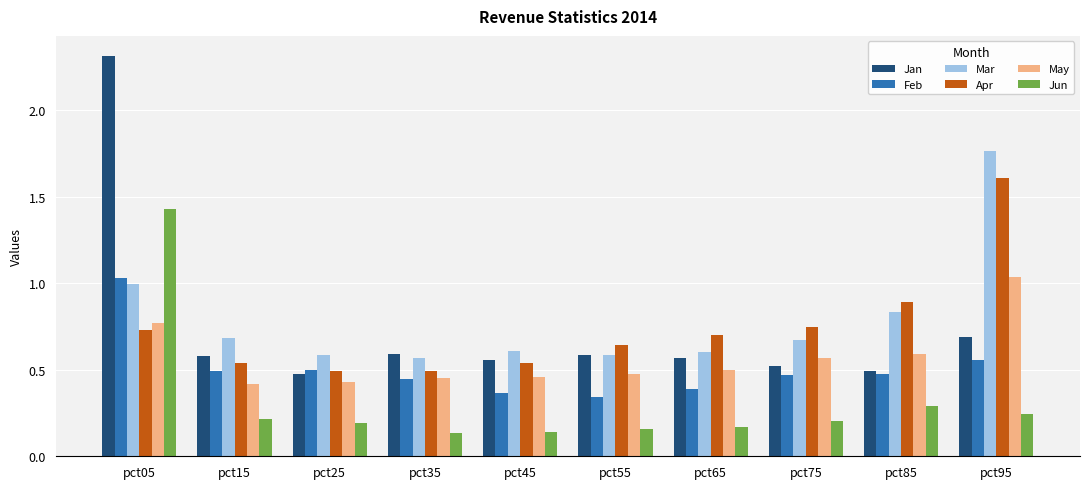

Rank the series at pct75 from highest to lowest value.

Apr, Mar, May, Jan, Feb, Jun